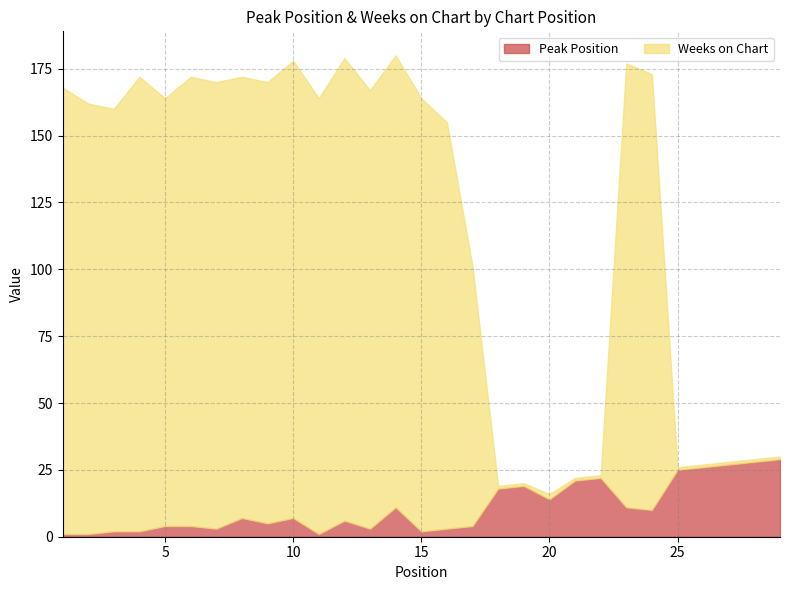

The Peak Position series shows 18 at 24. True or false?

False